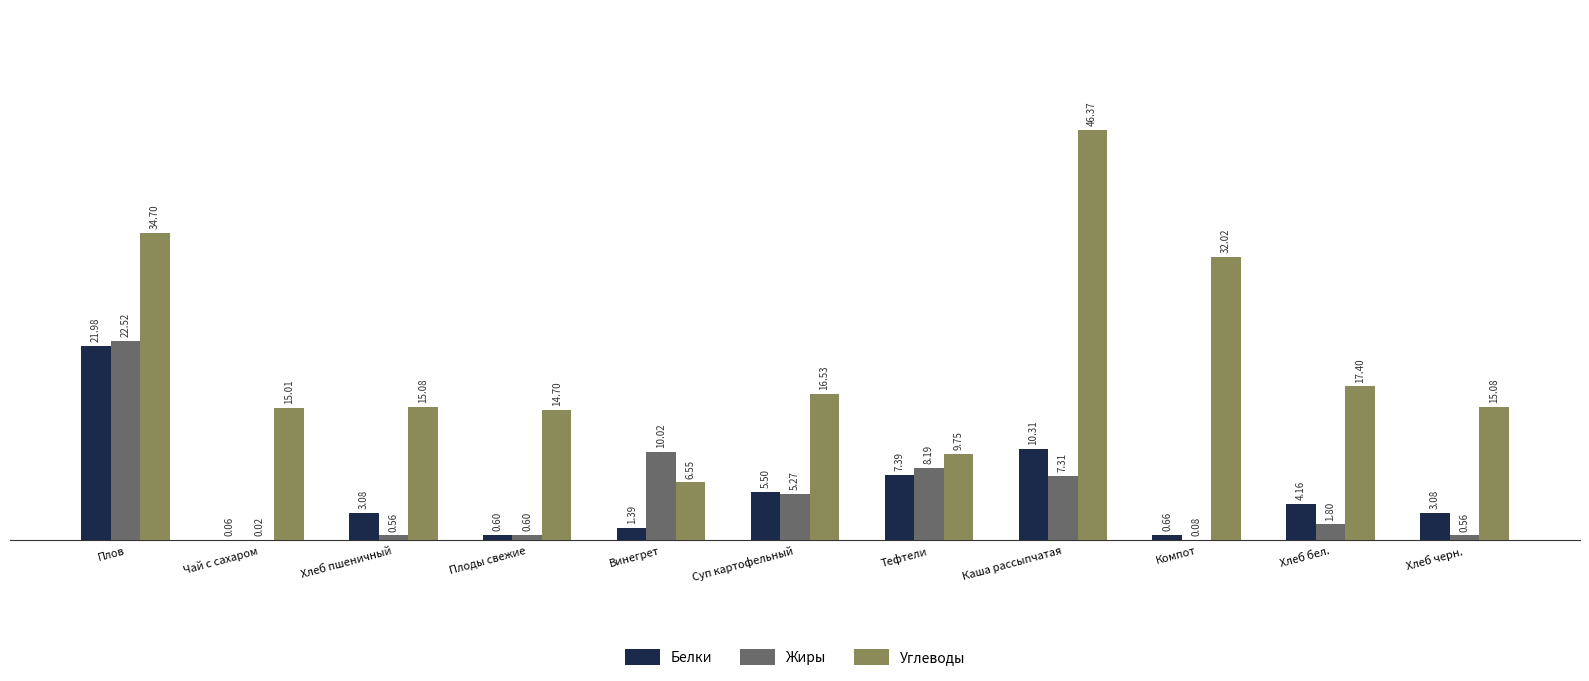

How many distinct data groups are displayed?

3